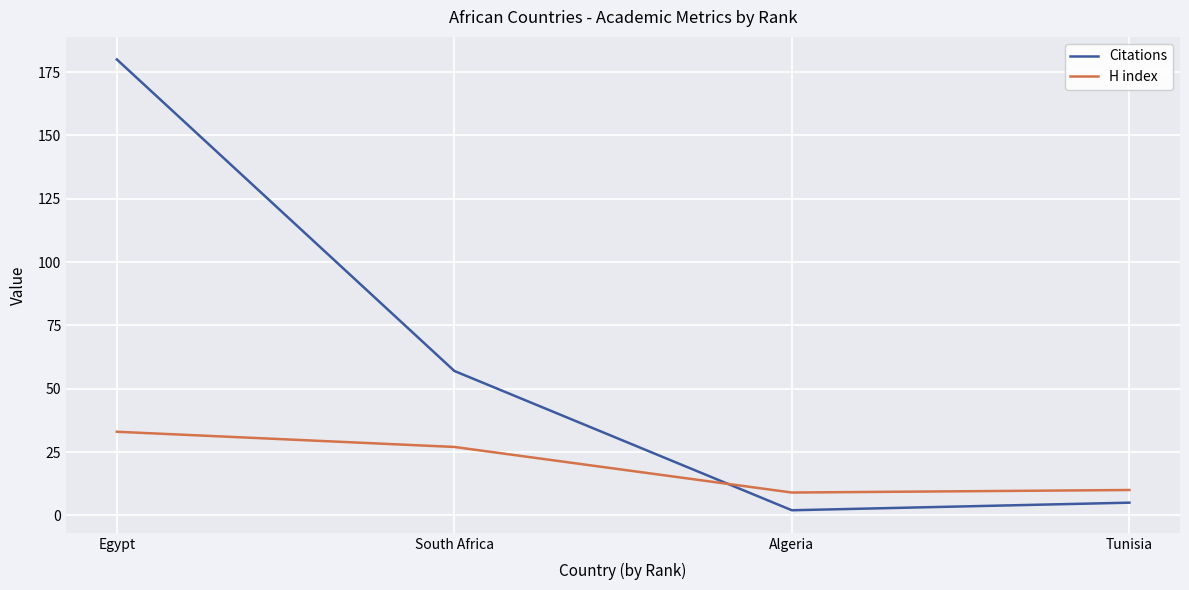

At which category is the sum across all series the highest?

Egypt